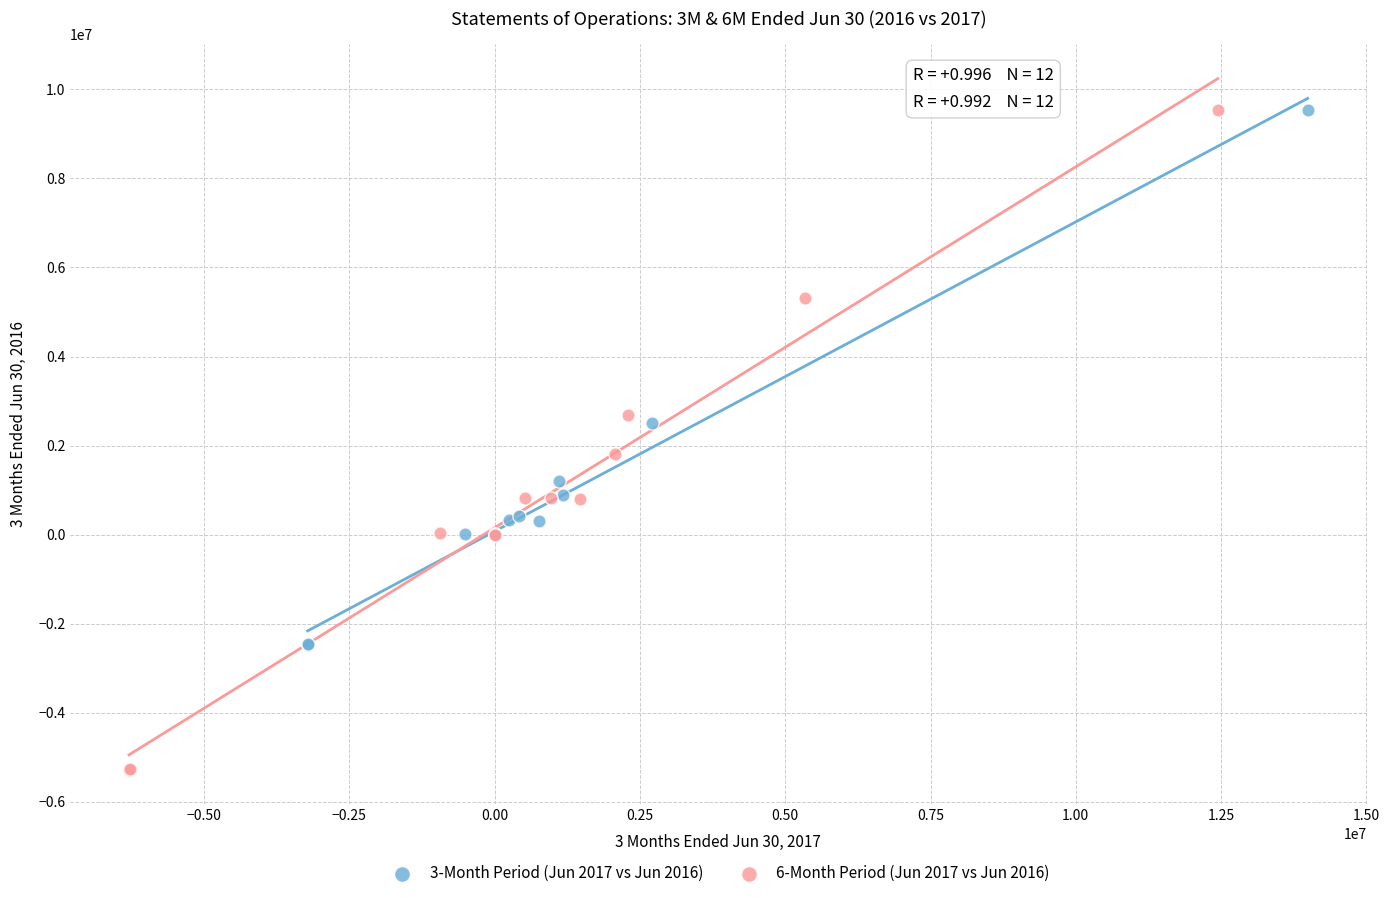

What are all the series names shown in the legend?

3-Month Period (Jun 2017 vs Jun 2016), 6-Month Period (Jun 2017 vs Jun 2016)